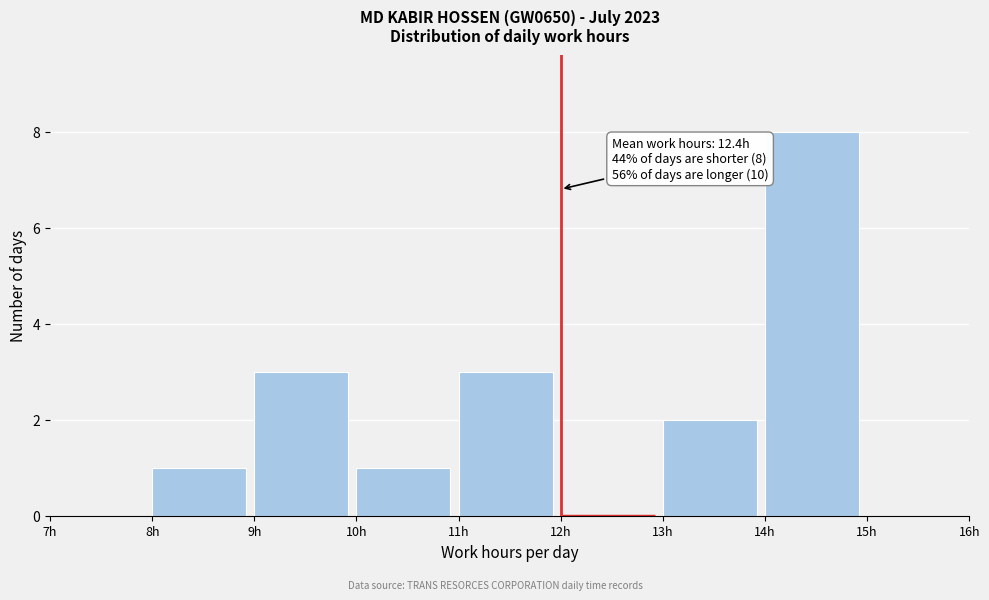

Over which range of the x-axis is the bar tallest?

14 to 15